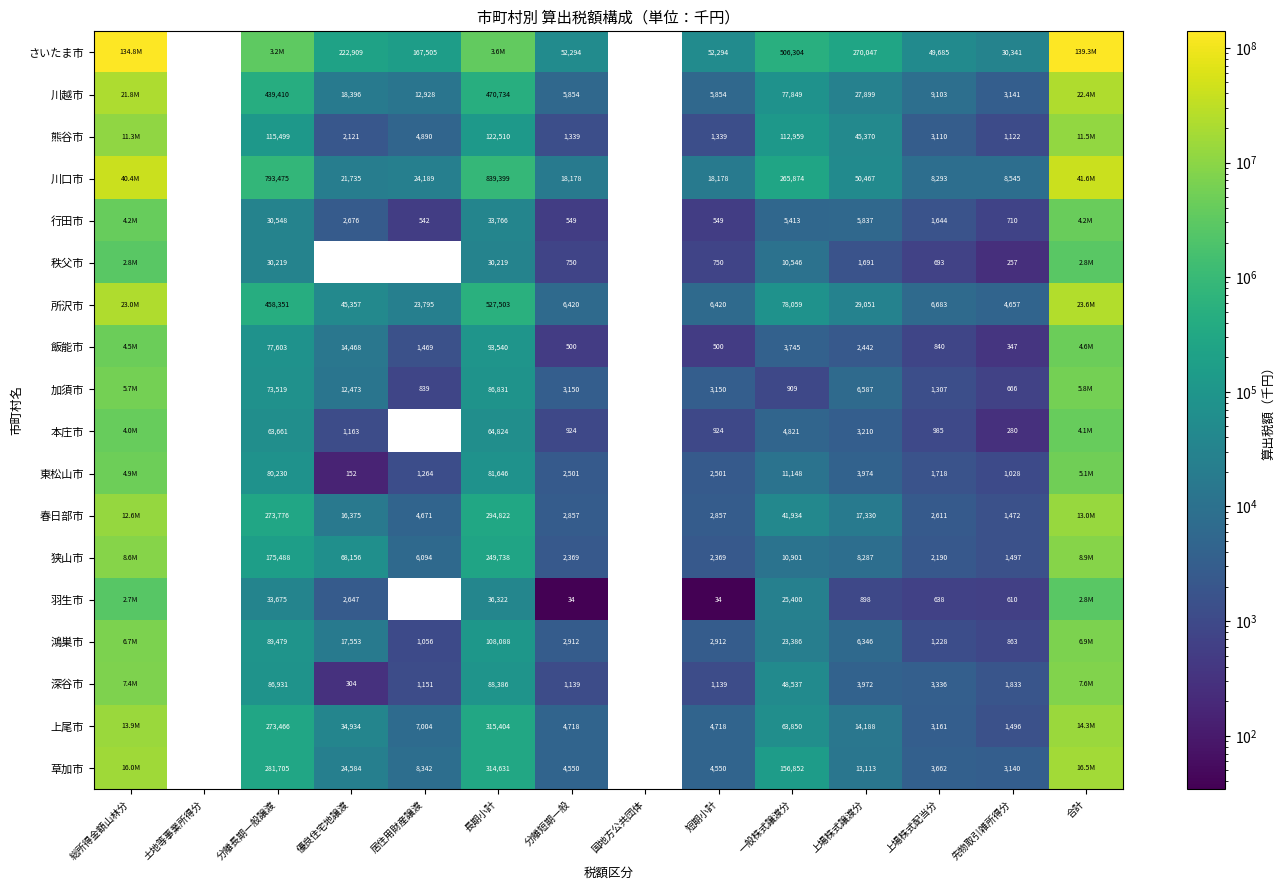

What is the sum of the 飯能市 values at 分離短期一般 and 上場株式譲渡分?

2942